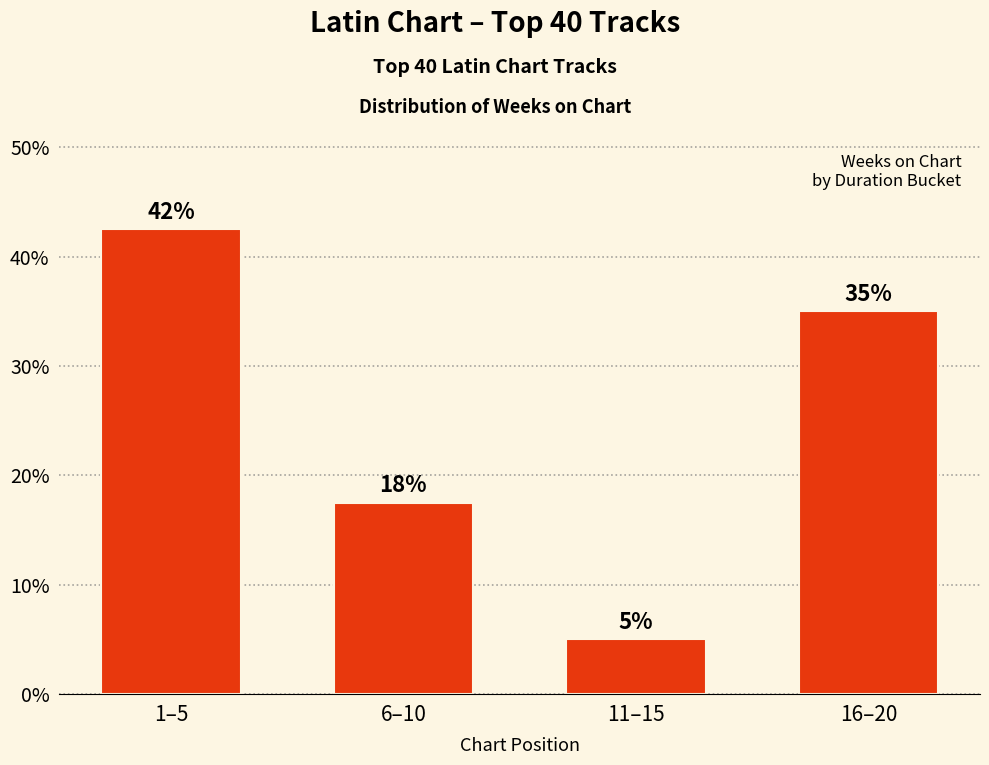

Are the bars horizontal?

No